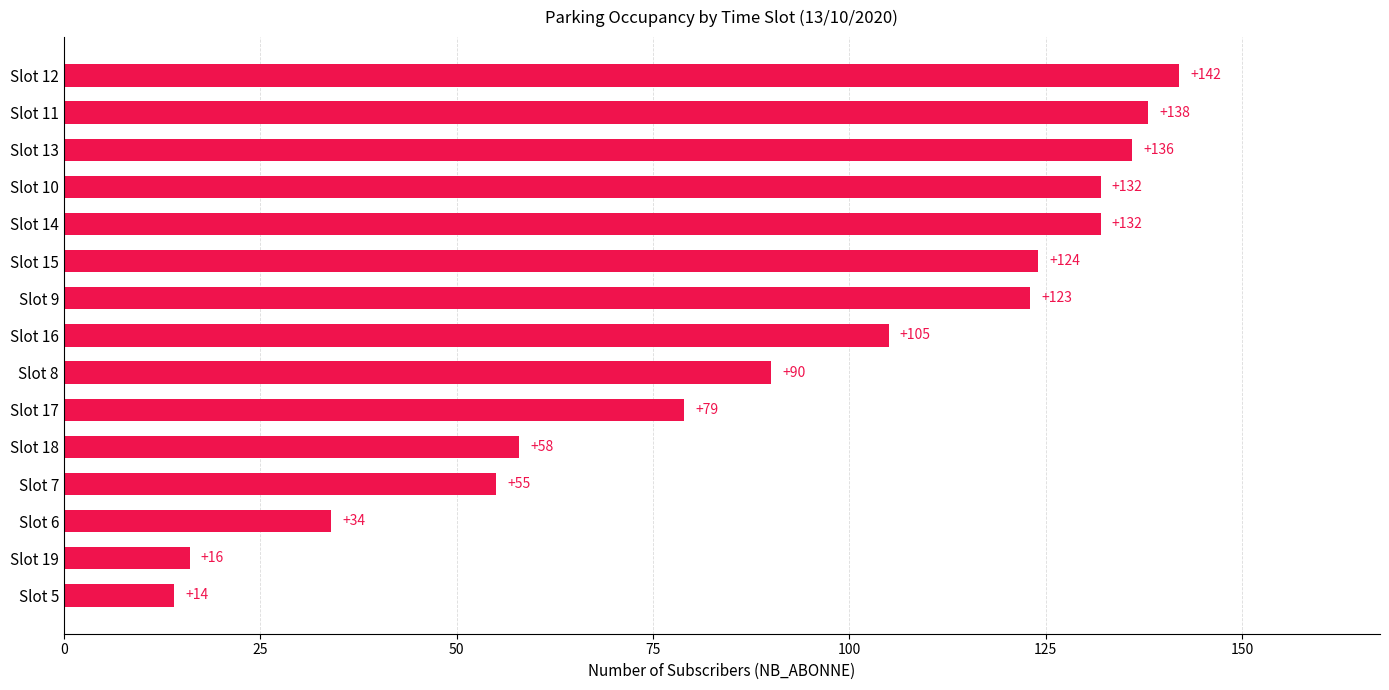

What position from the bottom is Slot 5?

1